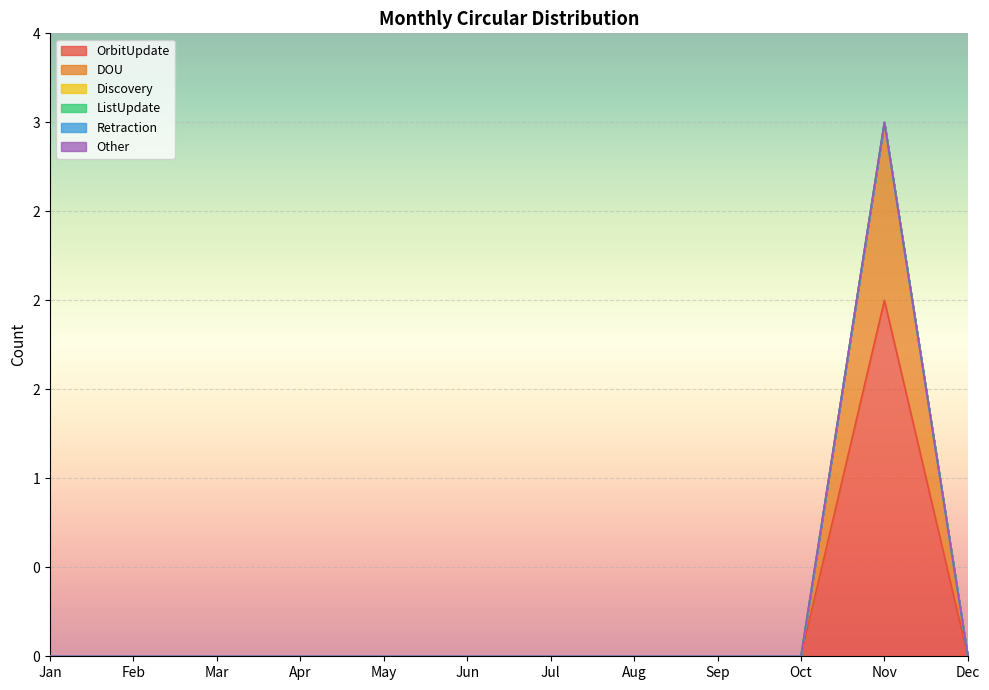

How many lines are shown in the chart?

6